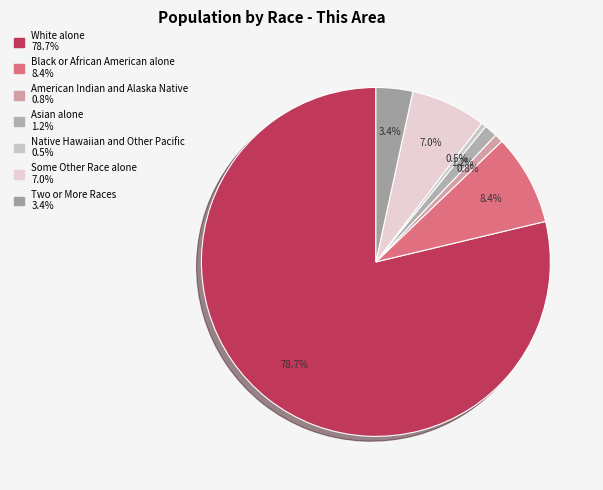

Does White alone represent more than half of the total?

Yes